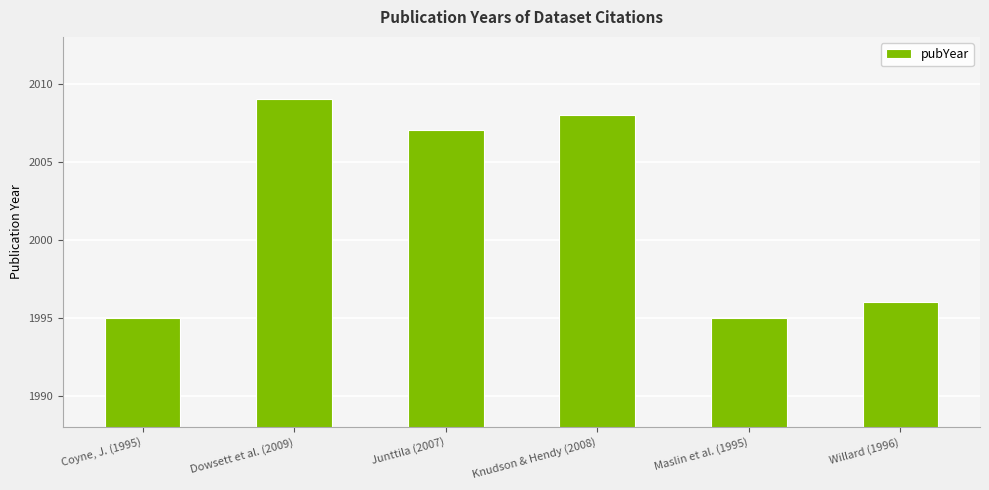

Where is the data nearest to the value 2002?

Junttila (2007)